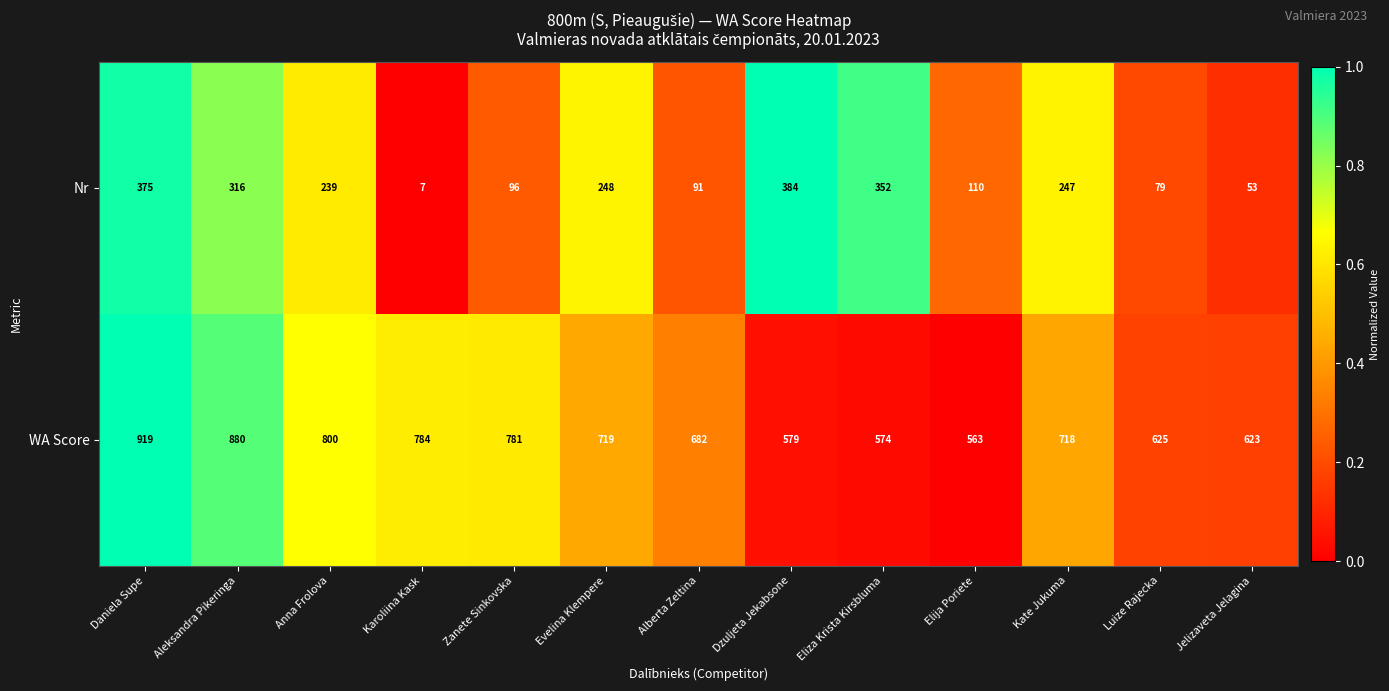

List the series in order of their peak value, lowest first.

Nr, WA Score